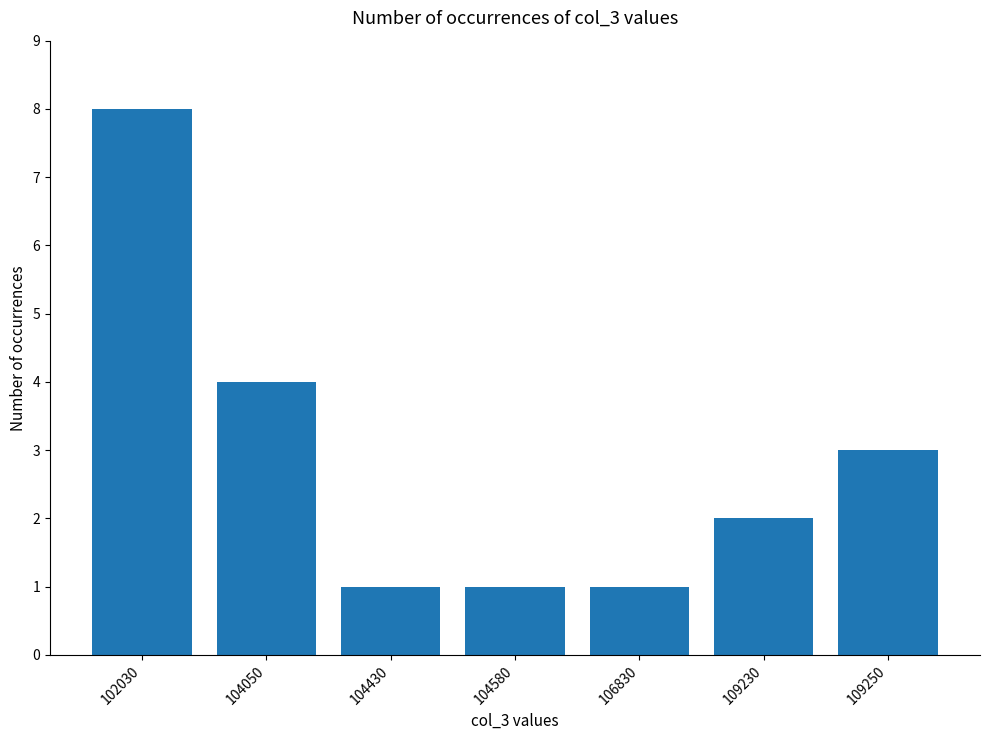

Does the chart contain any negative values?

No